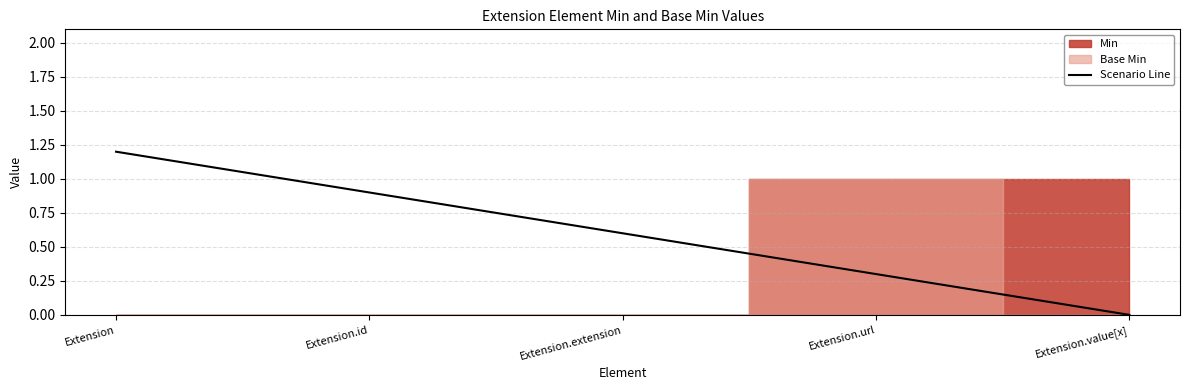

Reading left to right, list all the values displayed in this chart.

Extension=1.2	Extension.id=0.9	Extension.extension=0.6	Extension.url=0.3	Extension.value[x]=0.0